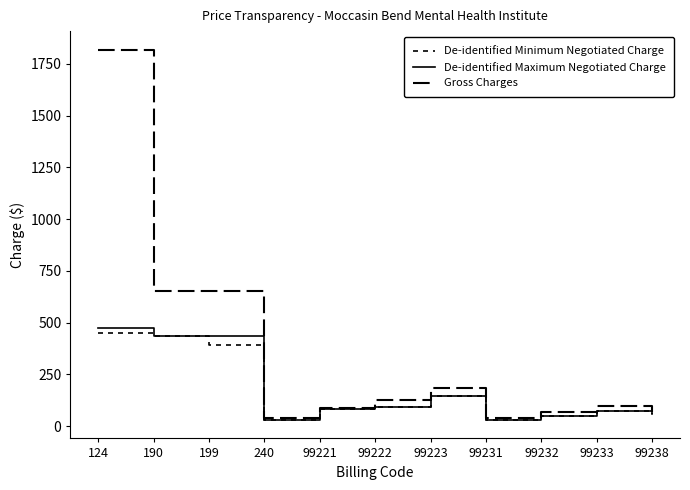

Where is De-identified Maximum Negotiated Charge nearest to the value 252?

99223